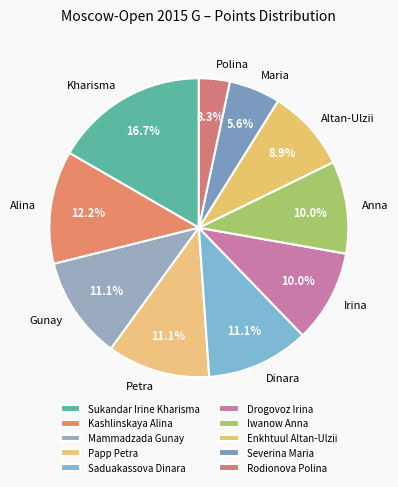

Does Severina Maria account for over 50% of the chart?

No